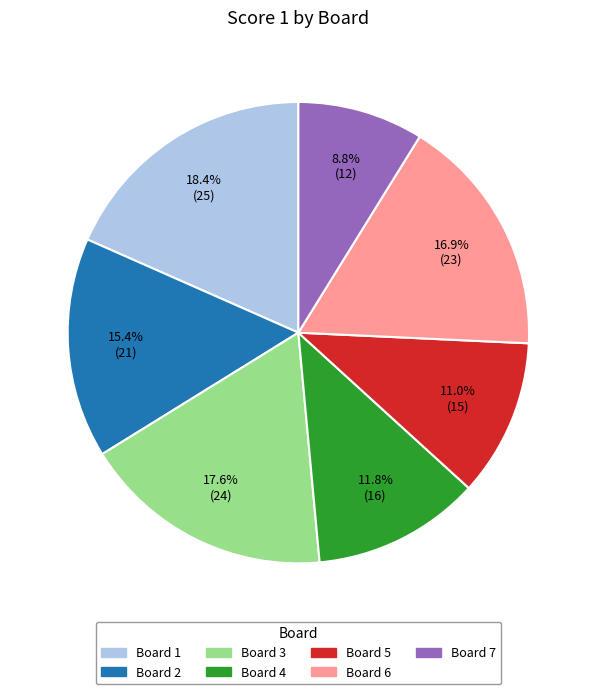

To the nearest percent, what is the difference between the largest and smallest slice percentages?

10%